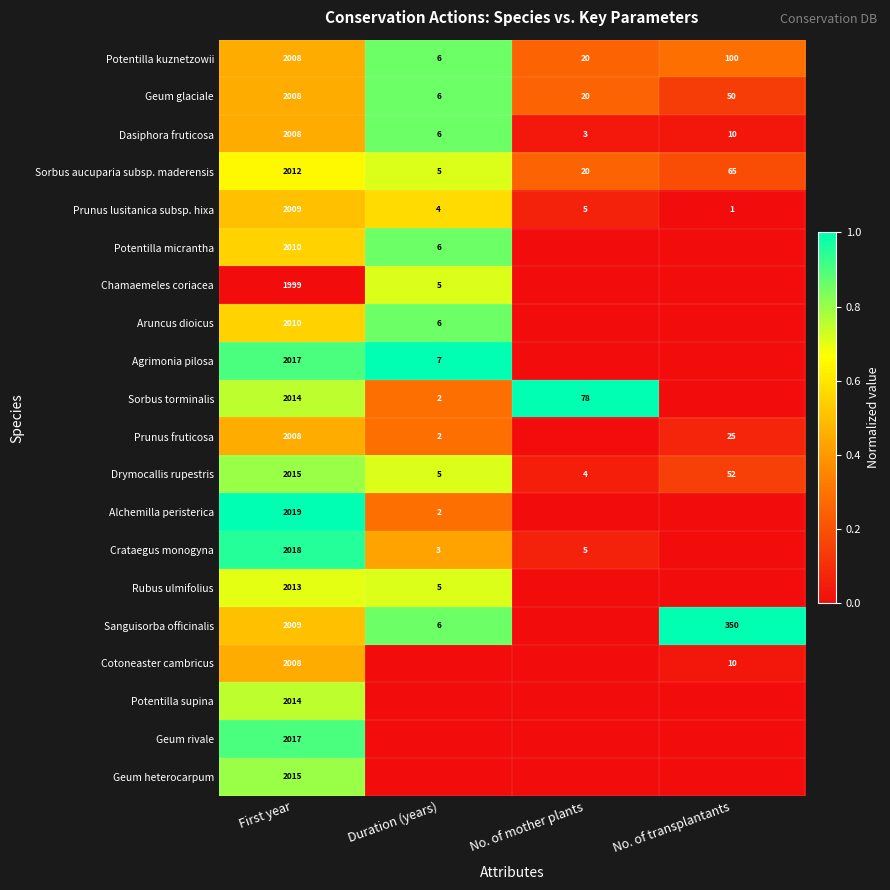

Is the value of Geum glaciale at Duration (years) greater than the value of Sorbus aucuparia subsp. maderensis at Duration (years)?

Yes